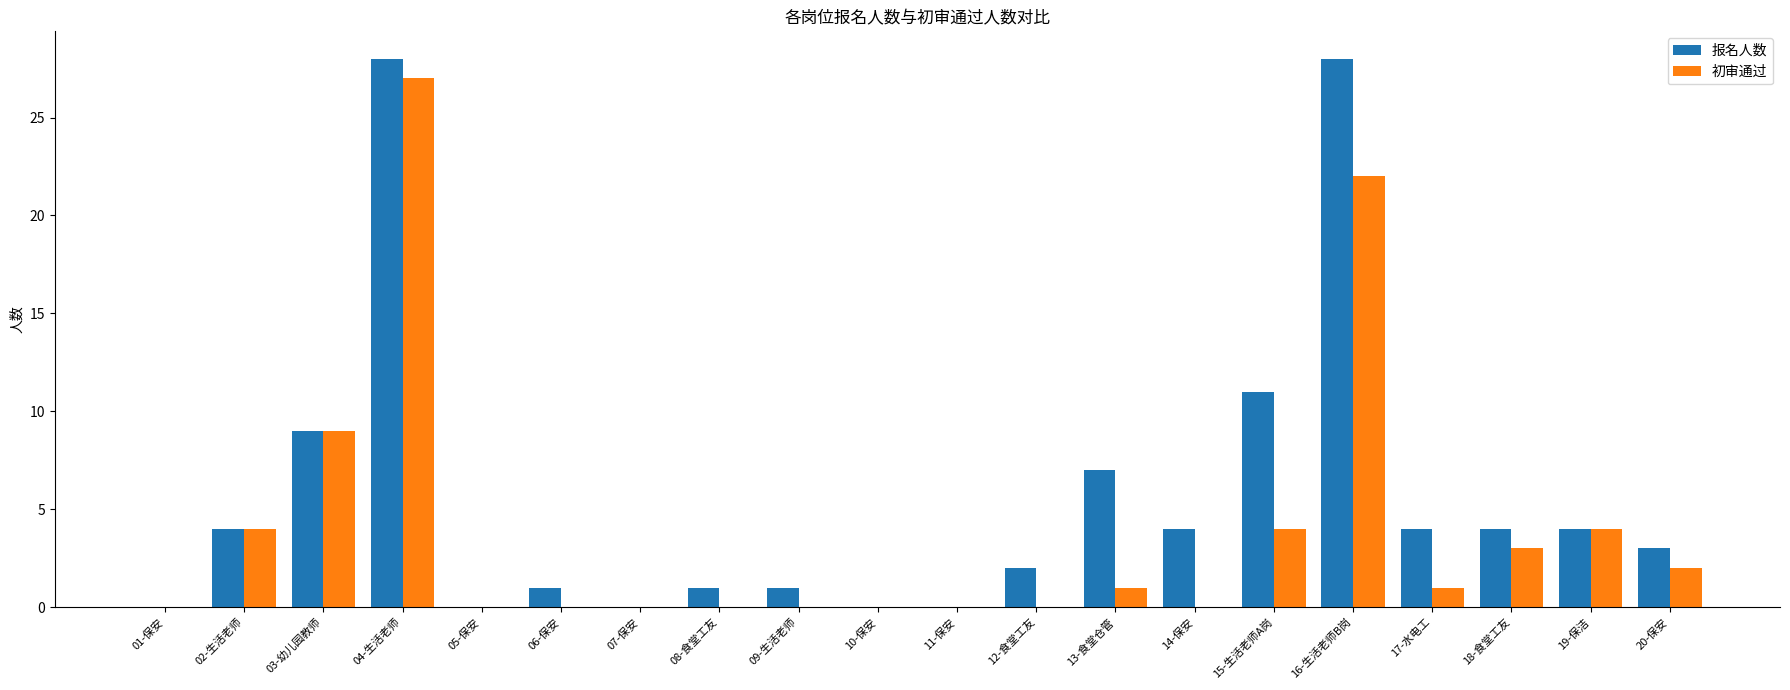

Where is 报名人数 nearest to the value 14?

15-生活老师A岗